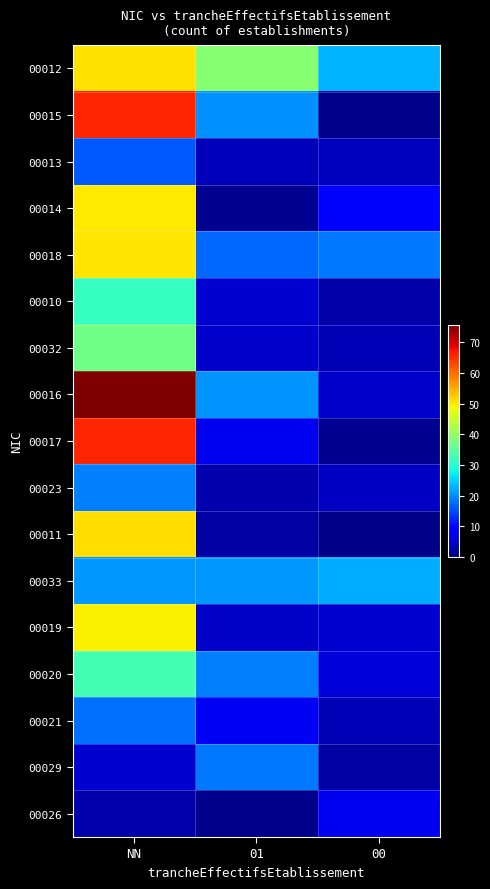

At which category is the sum across all series the highest?

NN